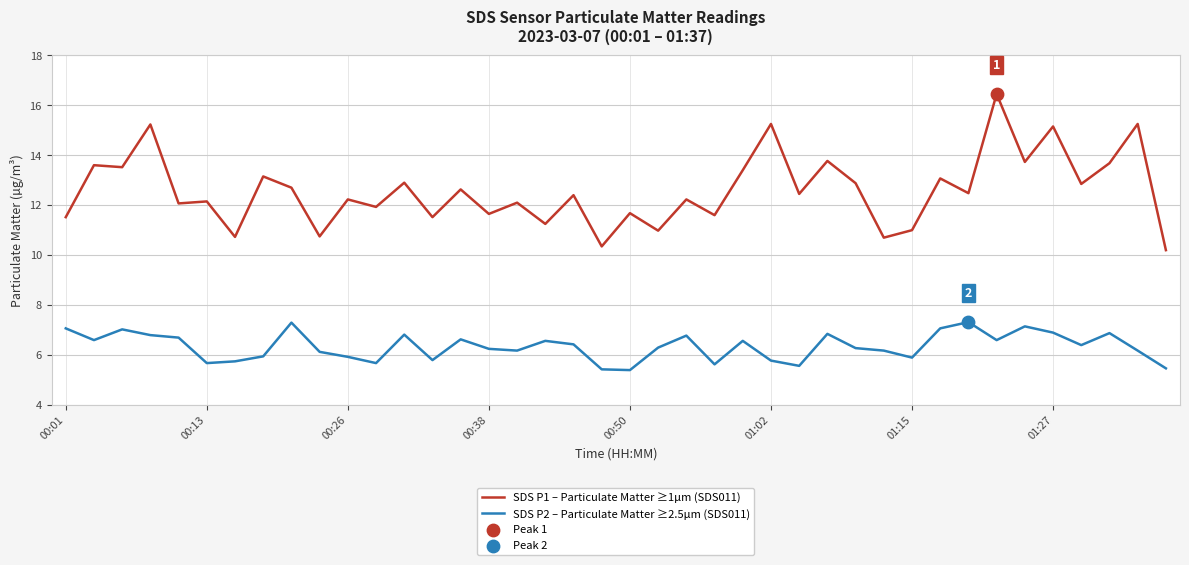

Which series has the largest total across all categories?

SDS P1 – Particulate Matter ≥1µm (SDS011)